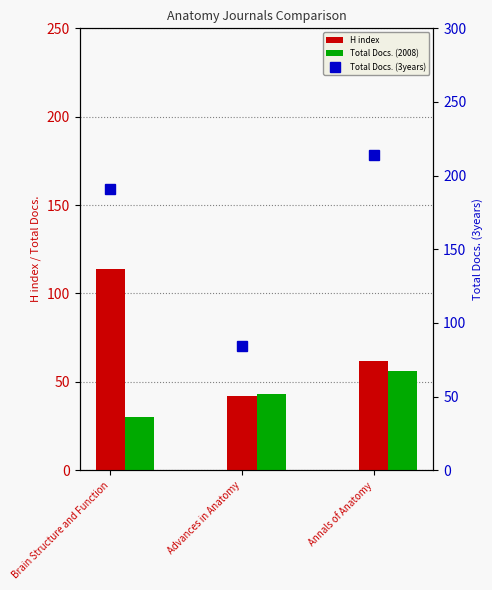

How many Total Docs. (3years) values are between 84 and 214?

3